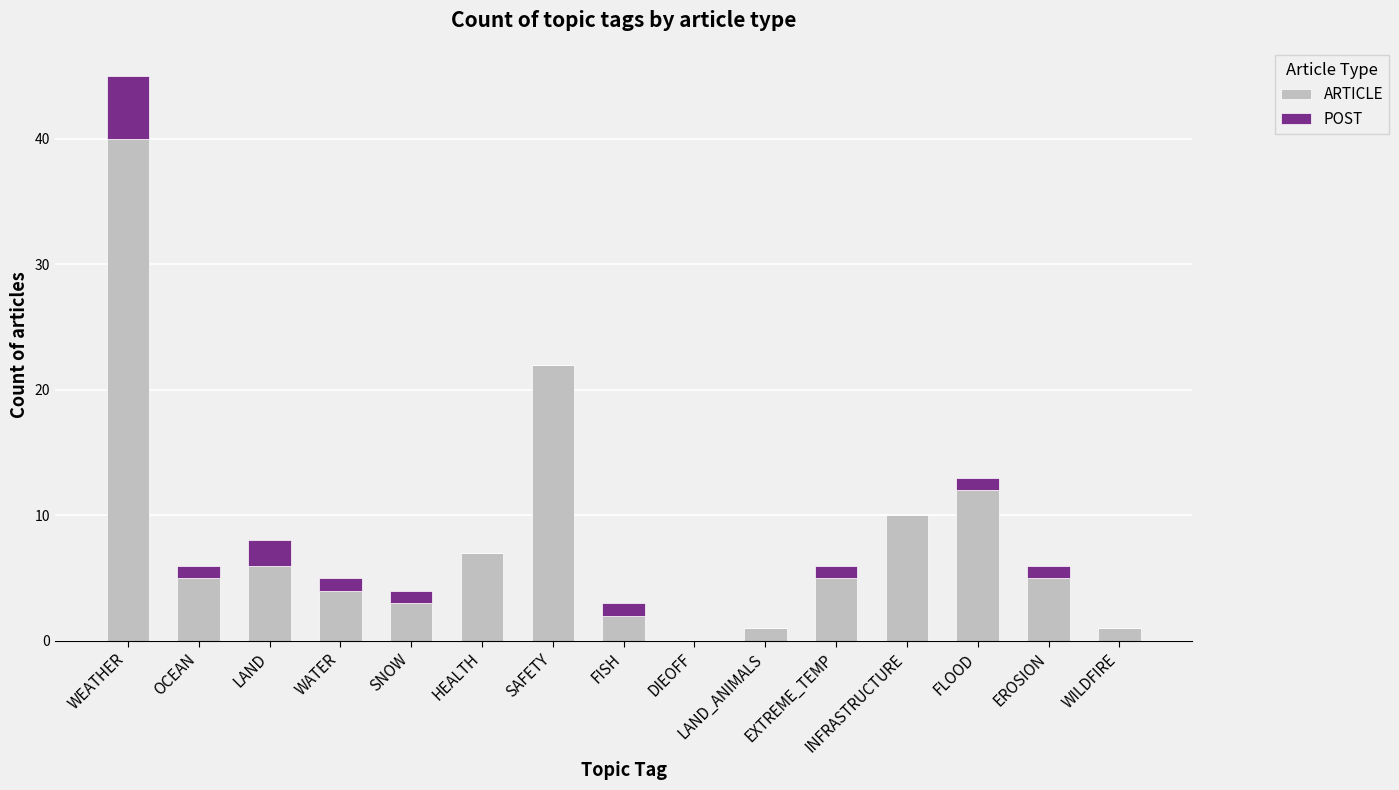

At which label does ARTICLE reach its peak?

WEATHER